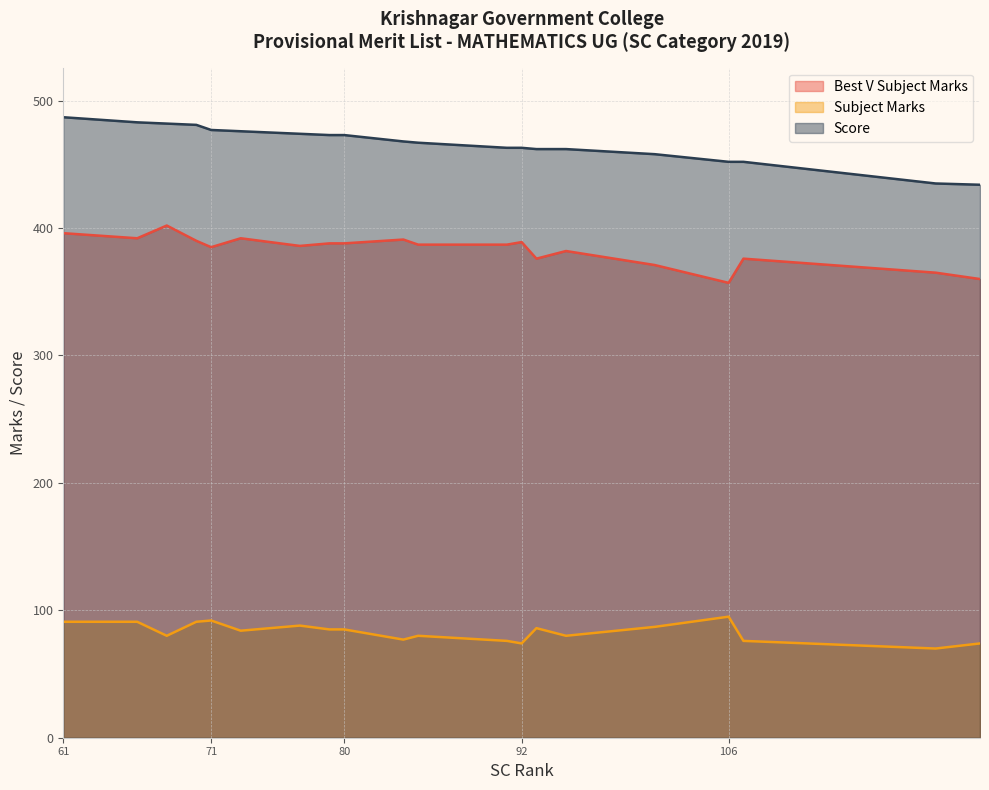

Which series has the largest total across all categories?

Score